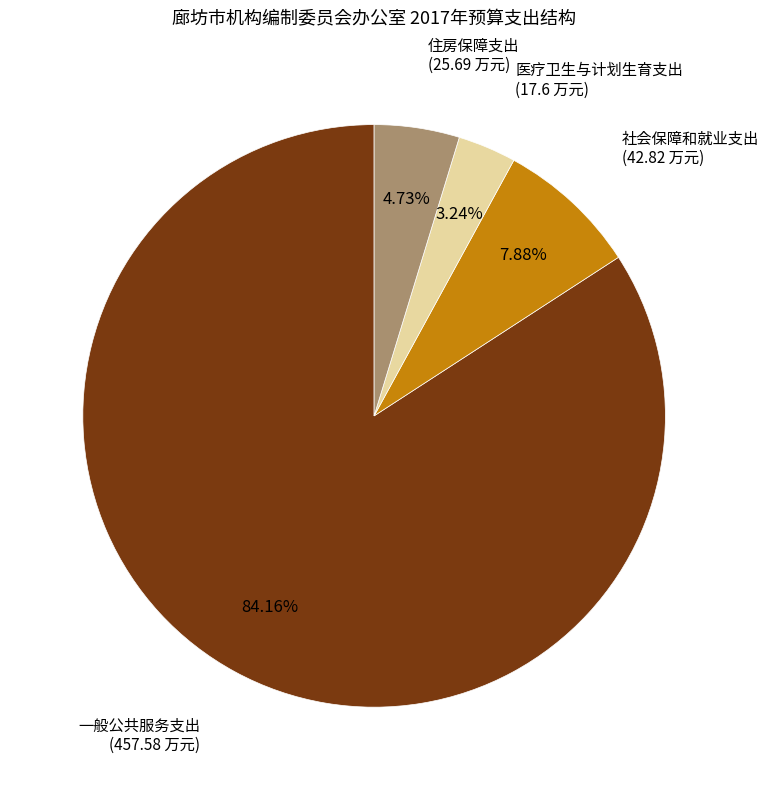

Is there a majority slice in this chart?

Yes